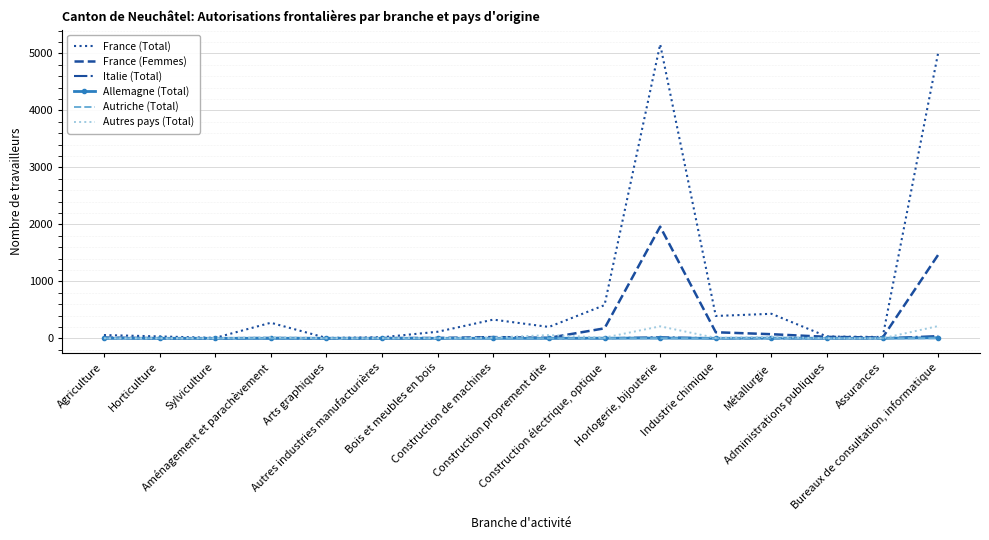

Which series has the largest total across all categories?

France (Total)